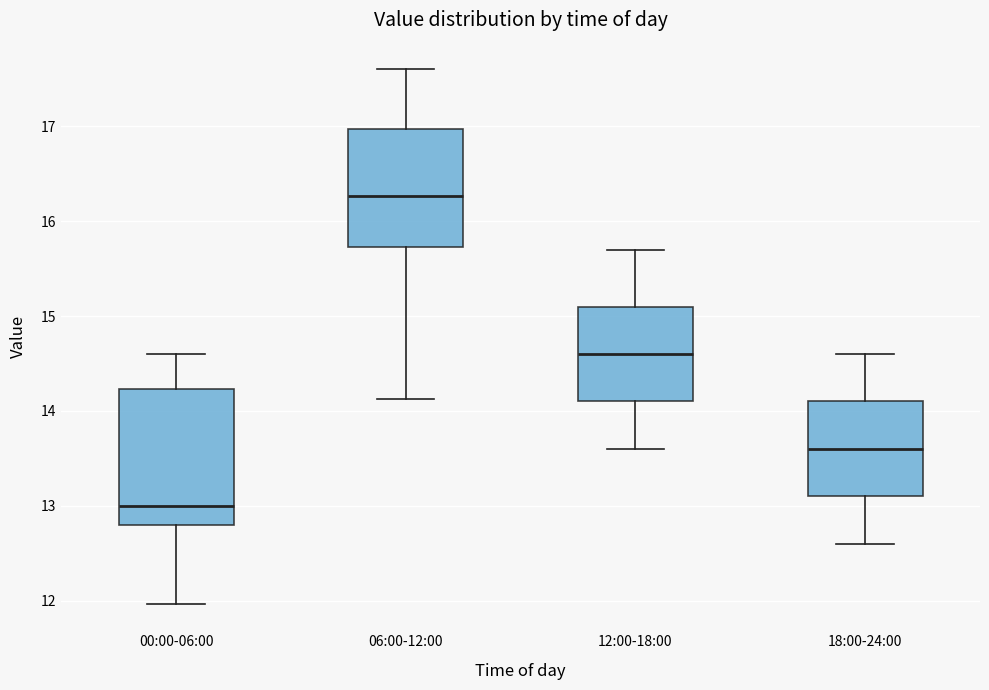

Reading left to right, transcribe this box plot: for each box, give where its median line is, the range the box spans, and where its two whiskers end, as read against the y-axis. The values are not printed on the chart, so give them approximately, as read against the axis.

00:00-06:00: median 13.0, box 12.8 to 14.2, whiskers 12.0 to 14.6
06:00-12:00: median 16.3, box 15.7 to 17.0, whiskers 14.1 to 17.6
12:00-18:00: median 14.6, box 14.1 to 15.1, whiskers 13.6 to 15.7
18:00-24:00: median 13.6, box 13.1 to 14.1, whiskers 12.6 to 14.6